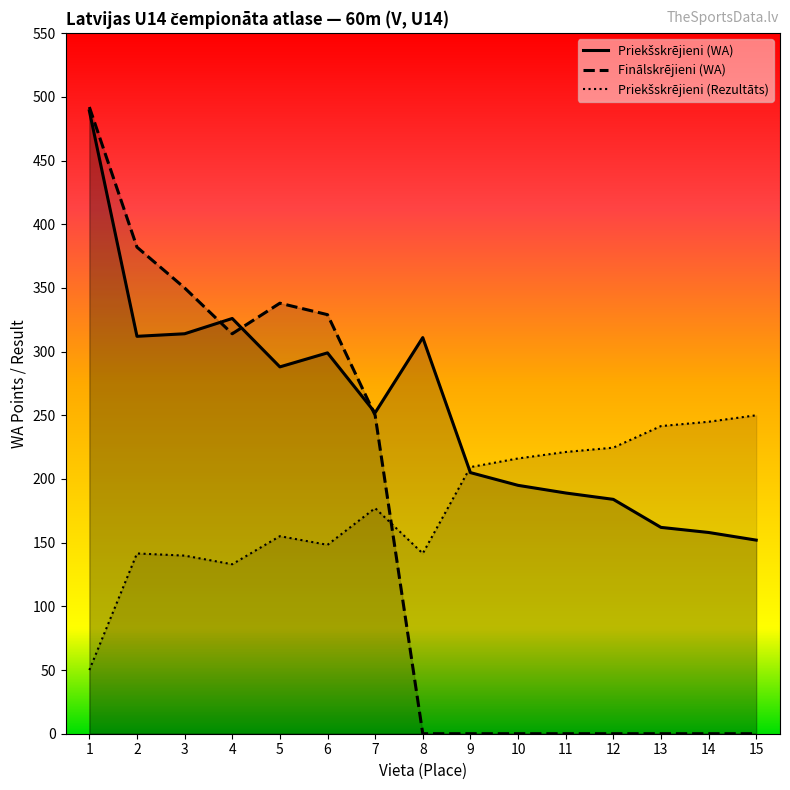

How many interior local peaks does the Priekšskrējieni (WA) series have?

3